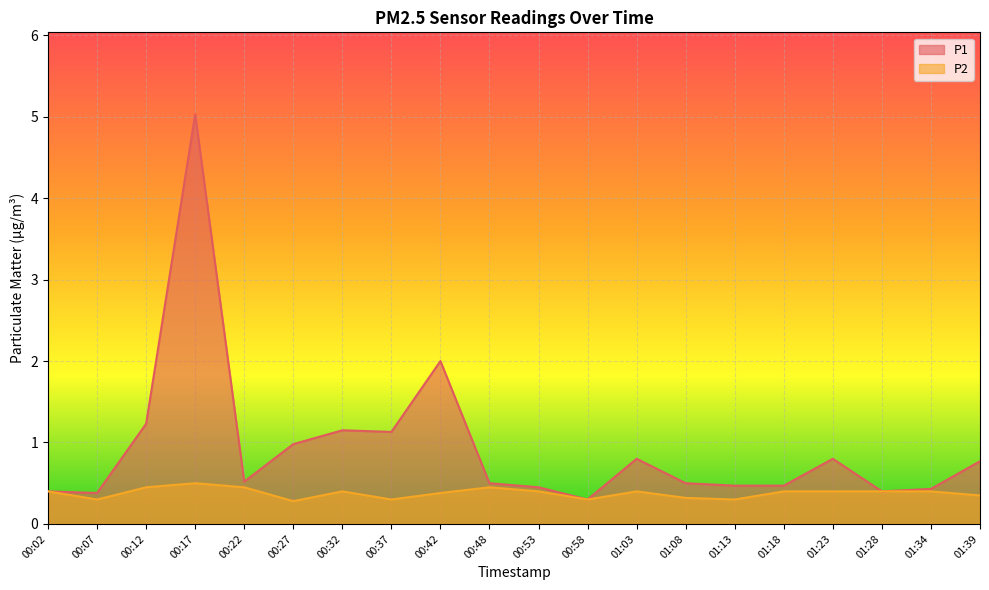

At which category does the chart reach its minimum across all series?

00:27